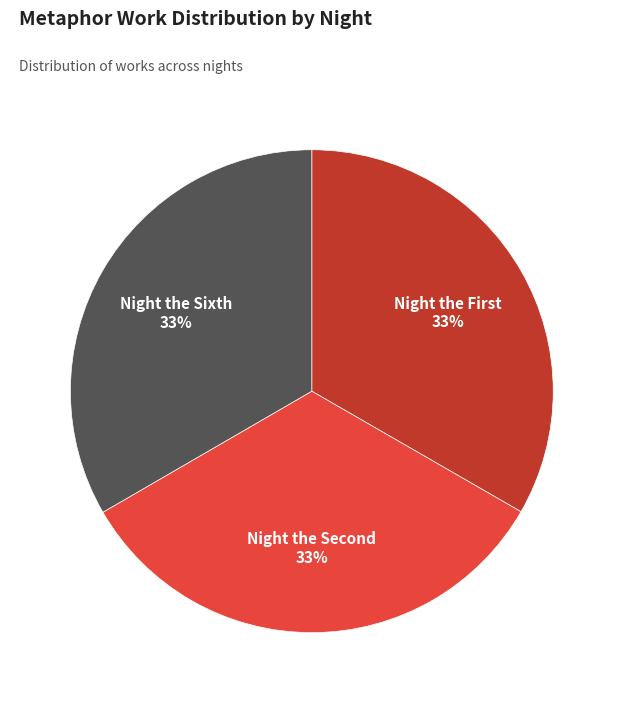

Is there a majority slice in this chart?

No